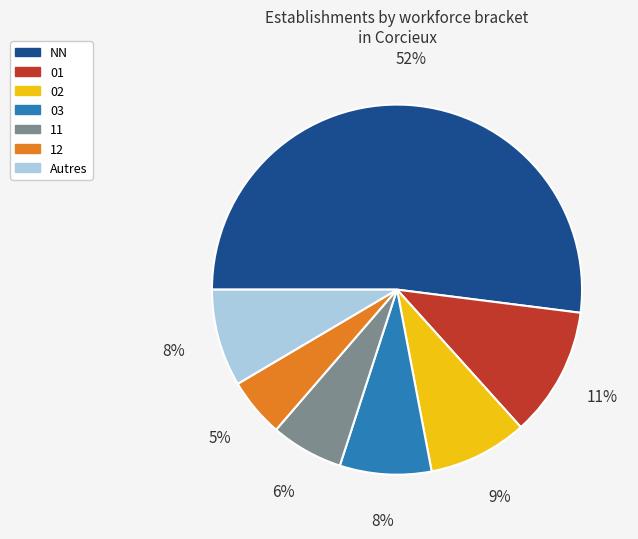

Count the number of slices in the pie.

7